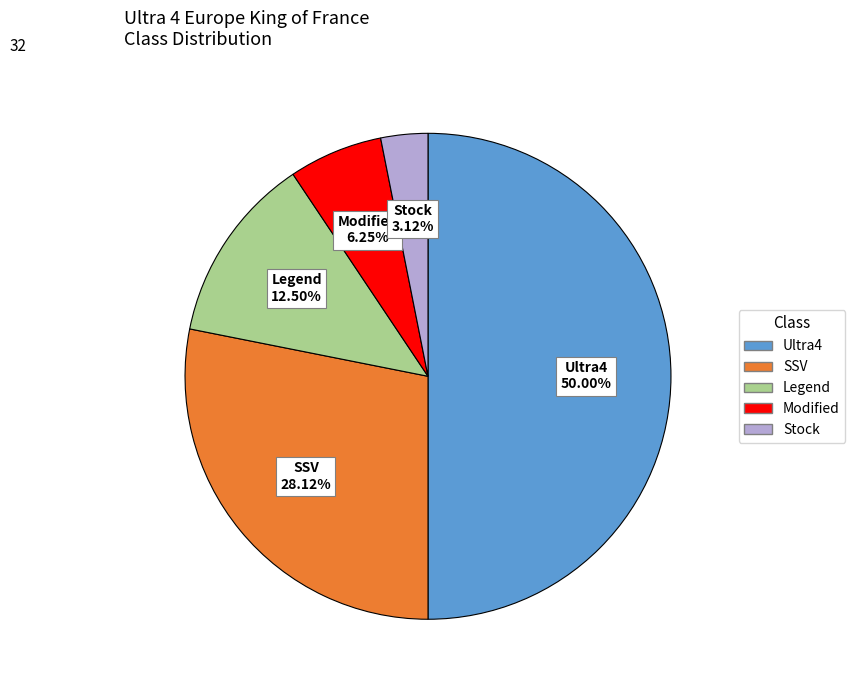

What percentage is the SSV slice, to the nearest percent?

28%